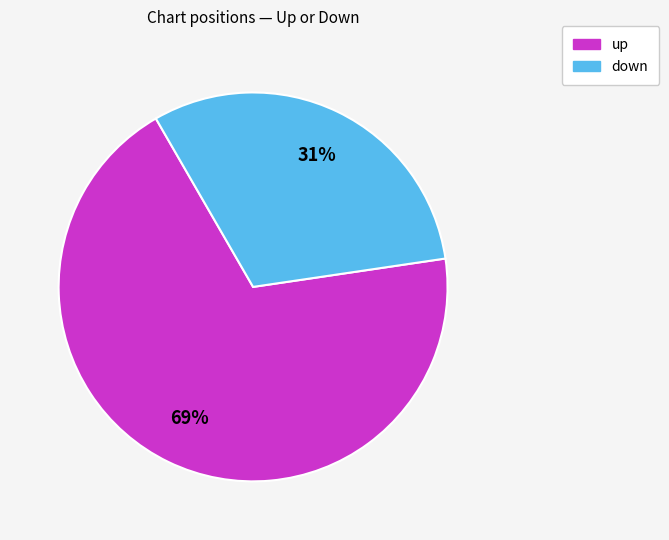

What is the ratio of the value at up to the value at down?

2.2